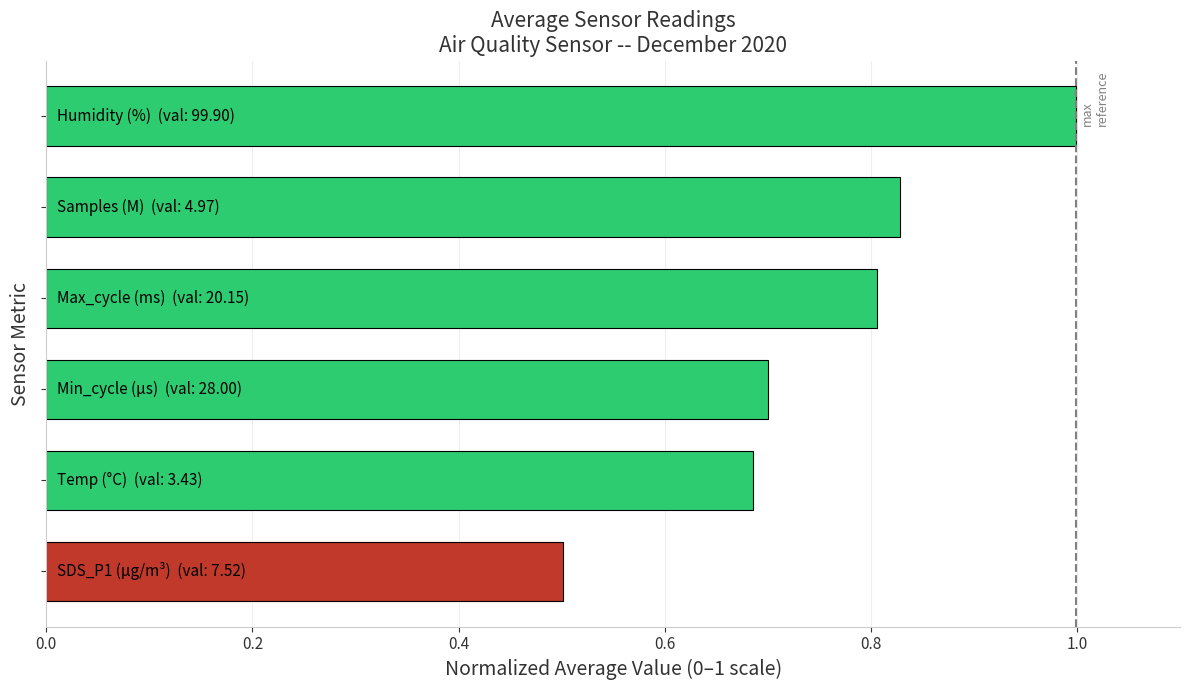

What is the greatest value displayed?

1.0